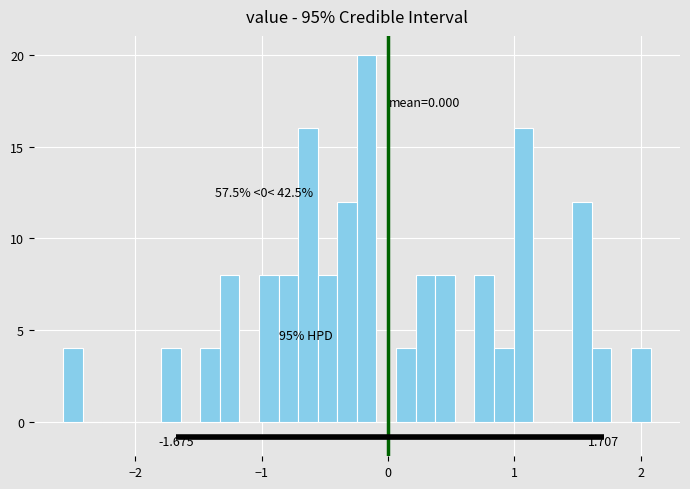

Read against the x-axis, roughly where is the centre of the tallest bar?

-0.2